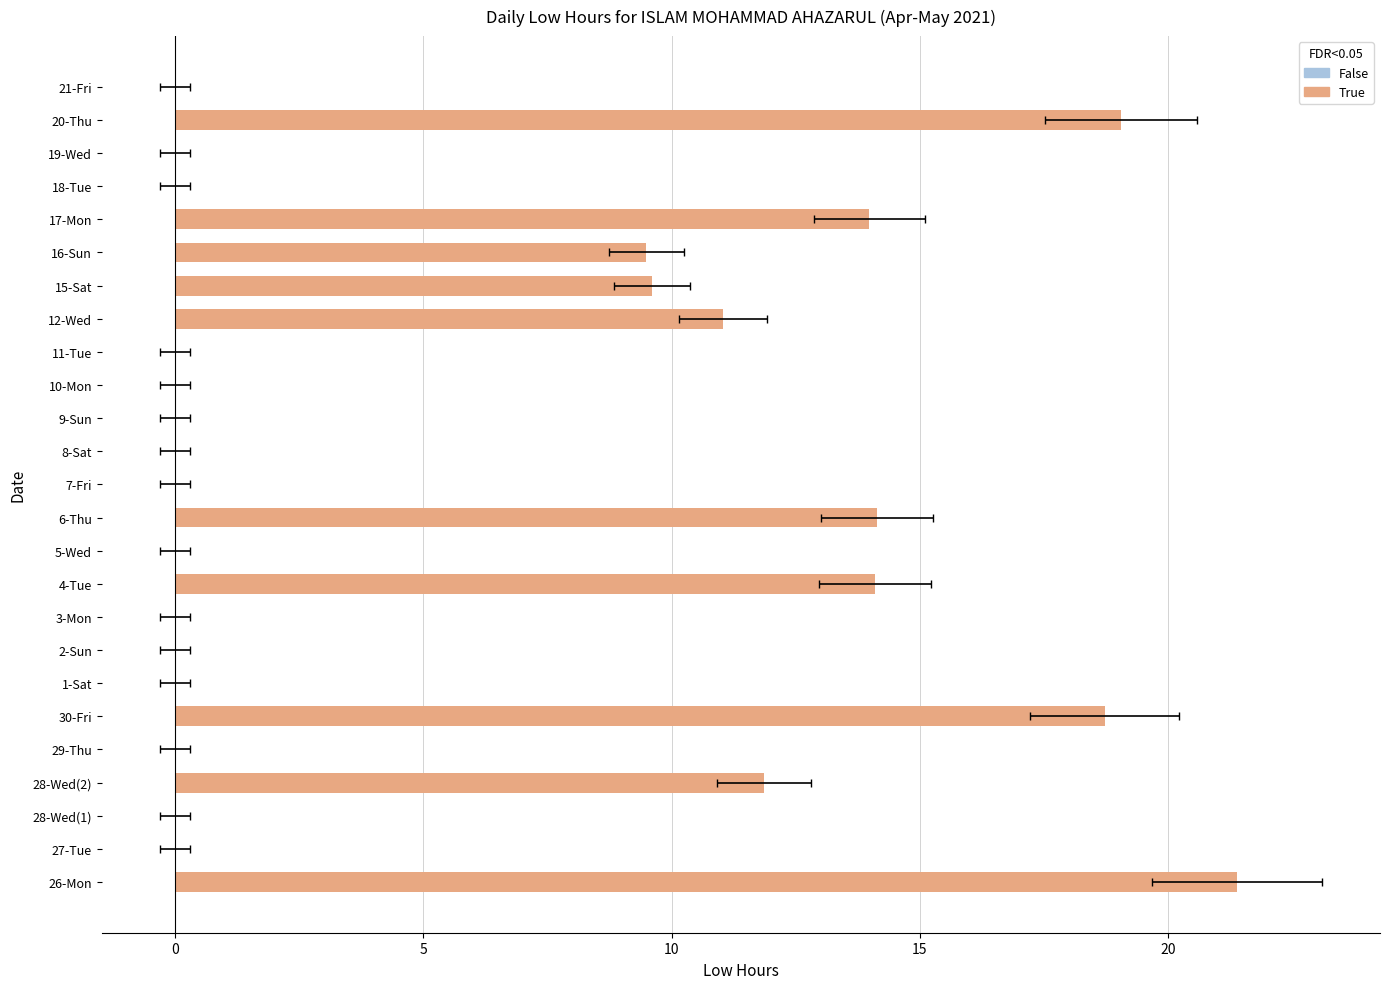

List the labels in order of value, largest first.

26-Mon, 20-Thu, 30-Fri, 6-Thu, 4-Tue, 17-Mon, 28-Wed(2), 12-Wed, 15-Sat, 16-Sun, 27-Tue, 28-Wed(1), 29-Thu, 1-Sat, 2-Sun, 3-Mon, 5-Wed, 7-Fri, 8-Sat, 9-Sun, 10-Mon, 11-Tue, 18-Tue, 19-Wed, 21-Fri